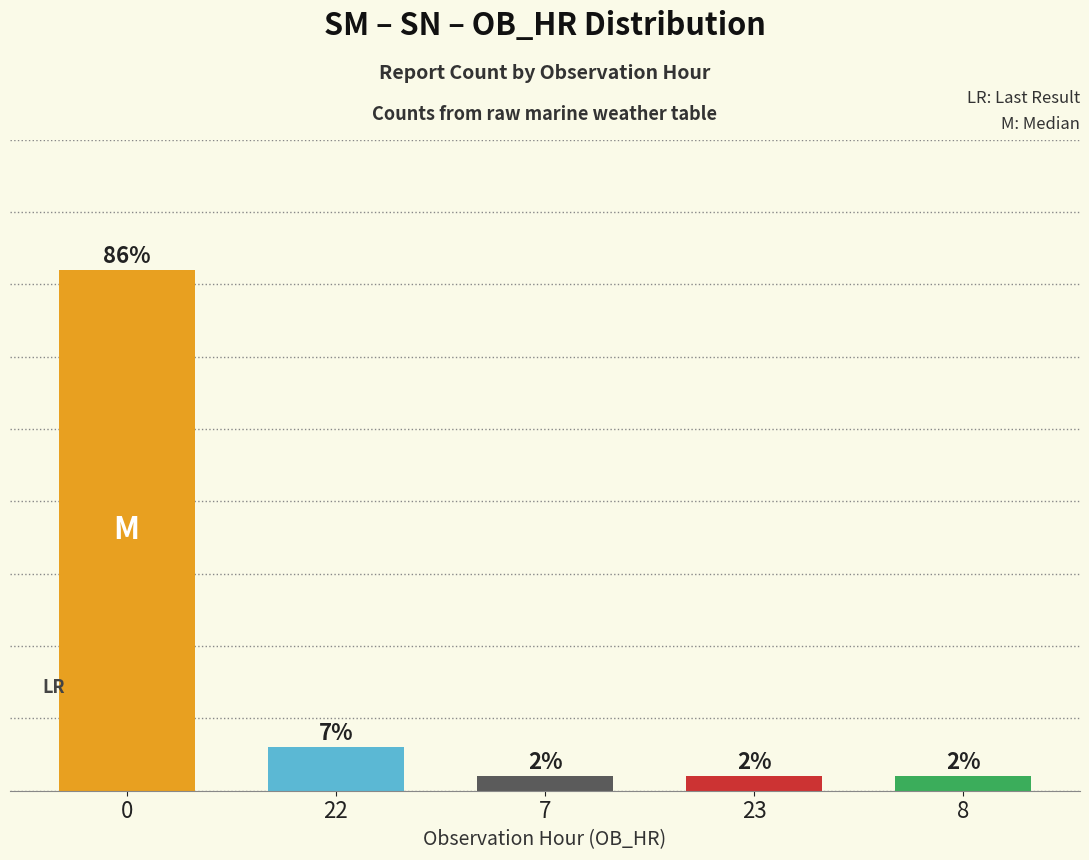

Is it true that the value at 8 is 0?

False